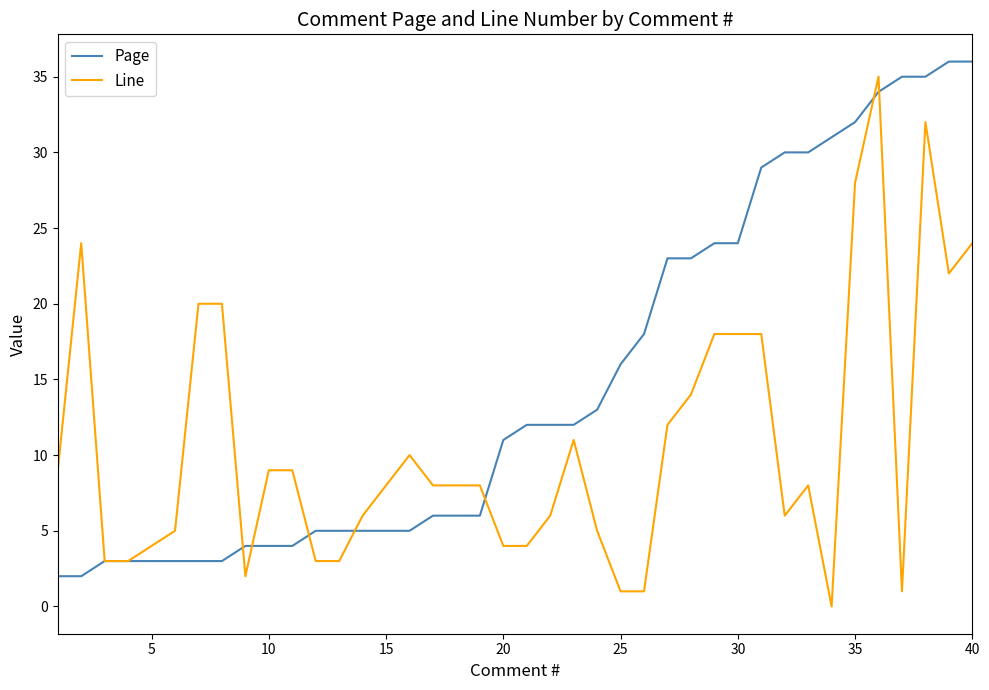

What is the average value of the Line series?

11